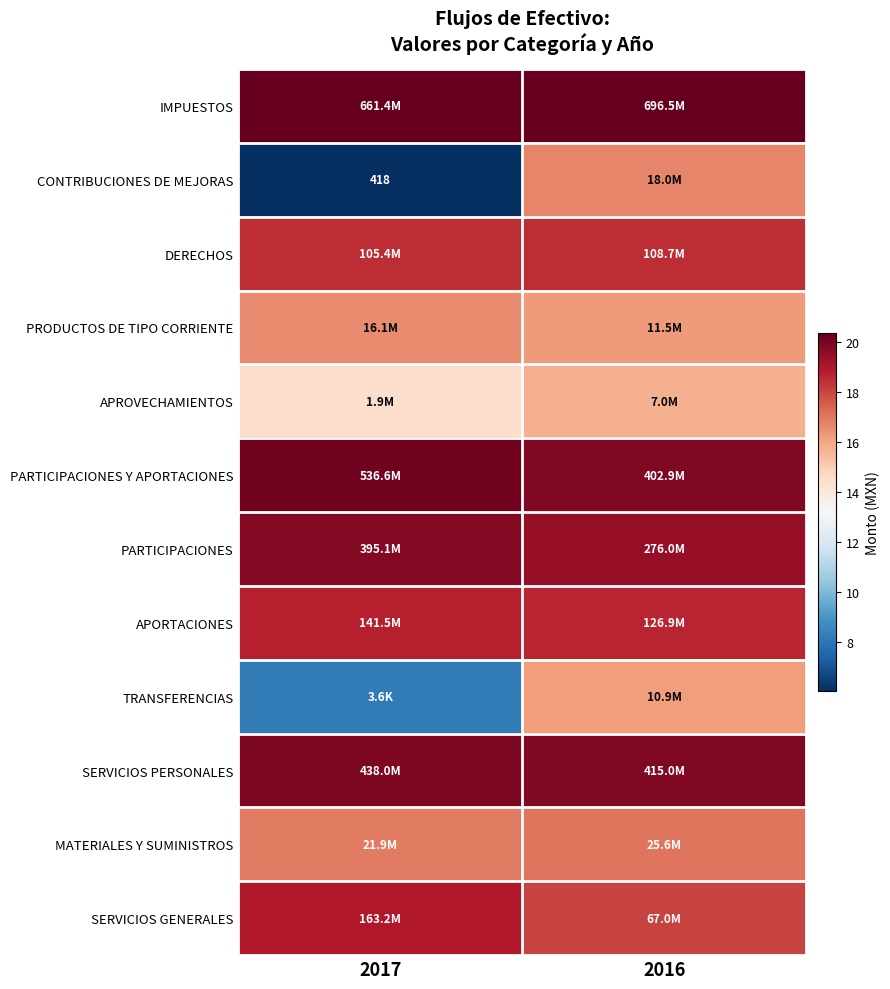

What is the difference between the APROVECHAMIENTOS values at 2017 and 2016?

1.3